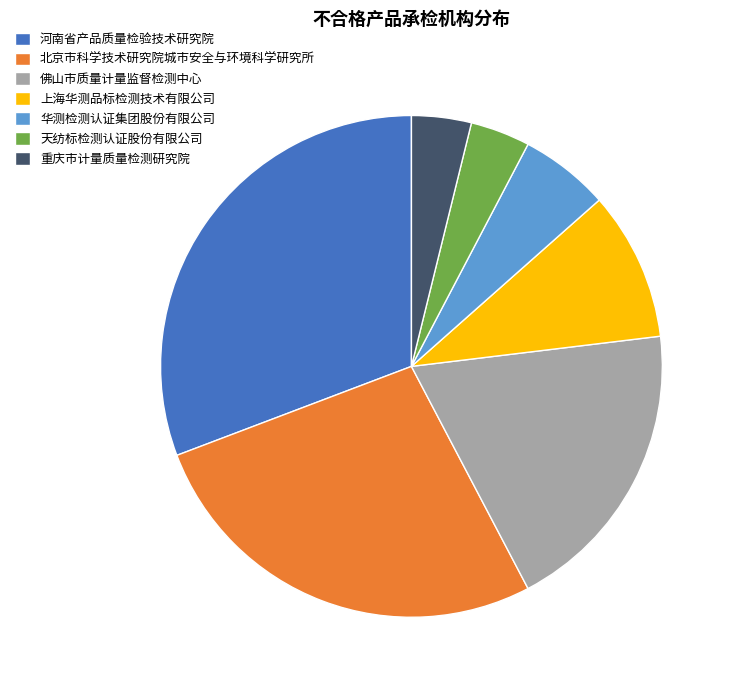

What is the ratio of the value at 北京市科学技术研究院城市安全与环境科学研究所 to the value at 华测检测认证集团股份有限公司?

4.7